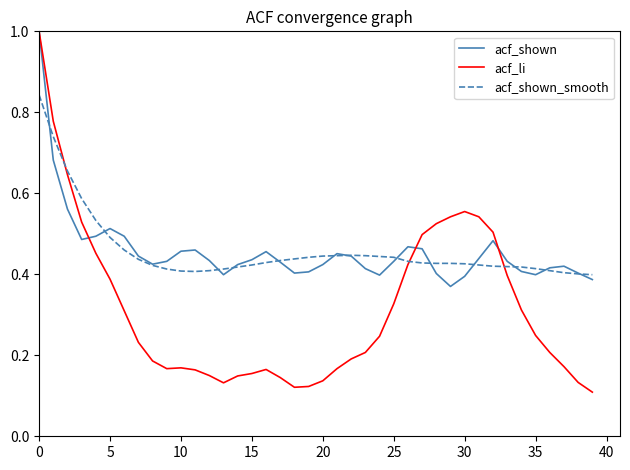

Which series has the widest spread of values?

acf_li